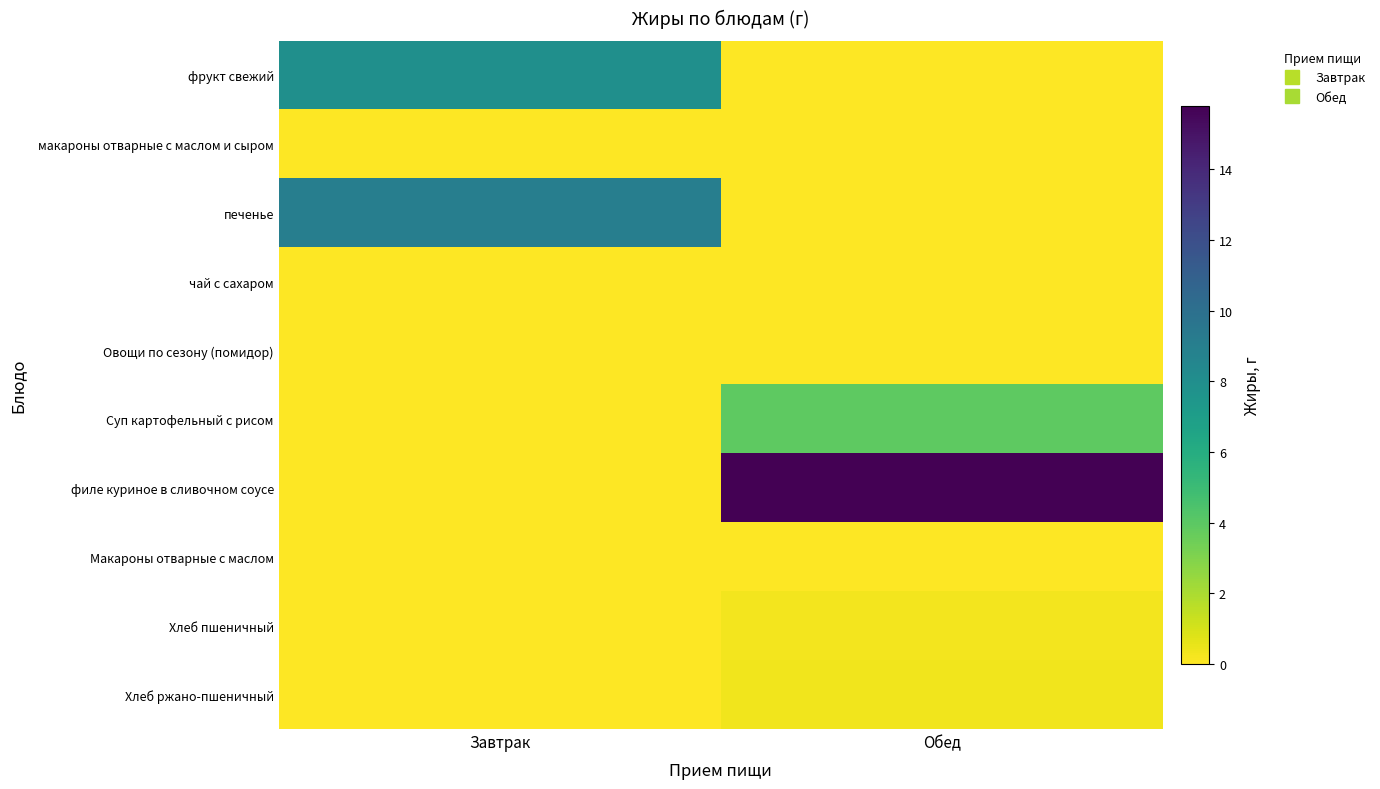

Which label corresponds to the largest value in the chart?

Обед